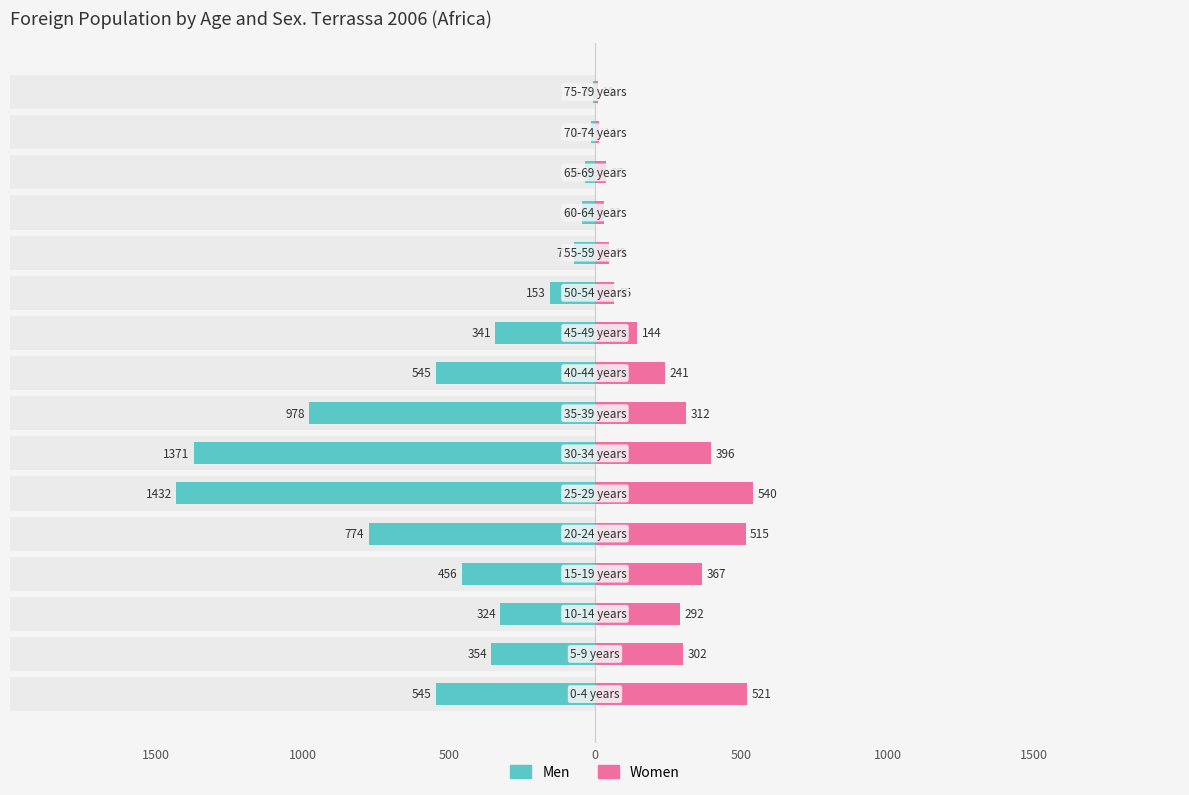

What is the value of the Men bar at the 12th from the left?

-72